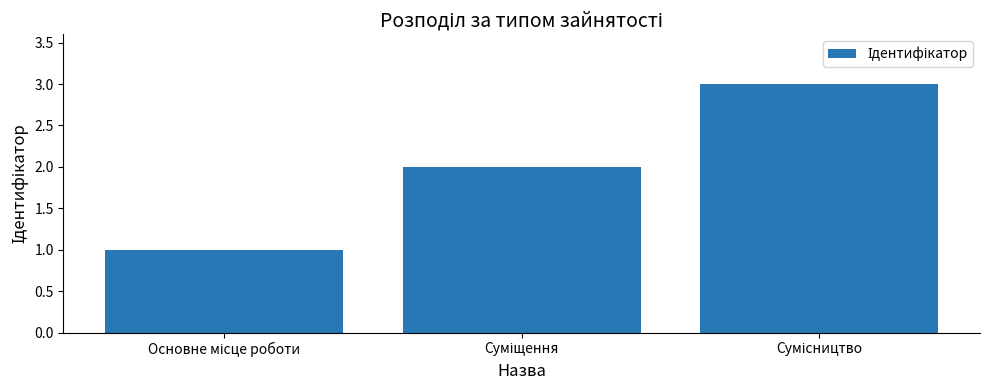

What is the sum of all values?

6